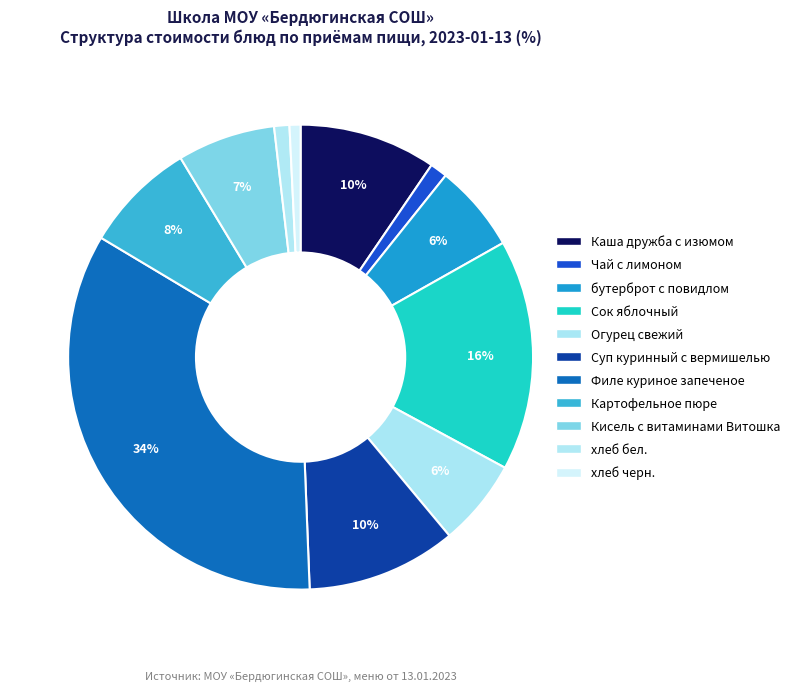

Does any single category account for the majority?

No